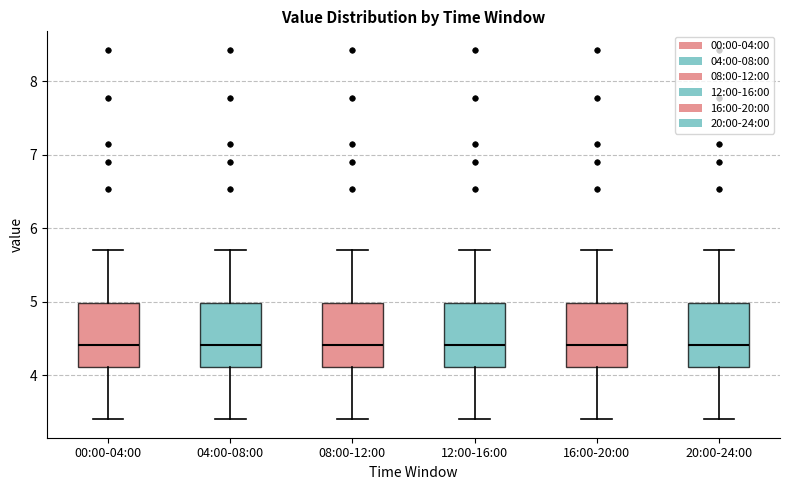

Where does the median line of the box for 16:00-20:00 sit on the y-axis? The values are not printed on the chart, so give them approximately, as read against the axis.

4.4